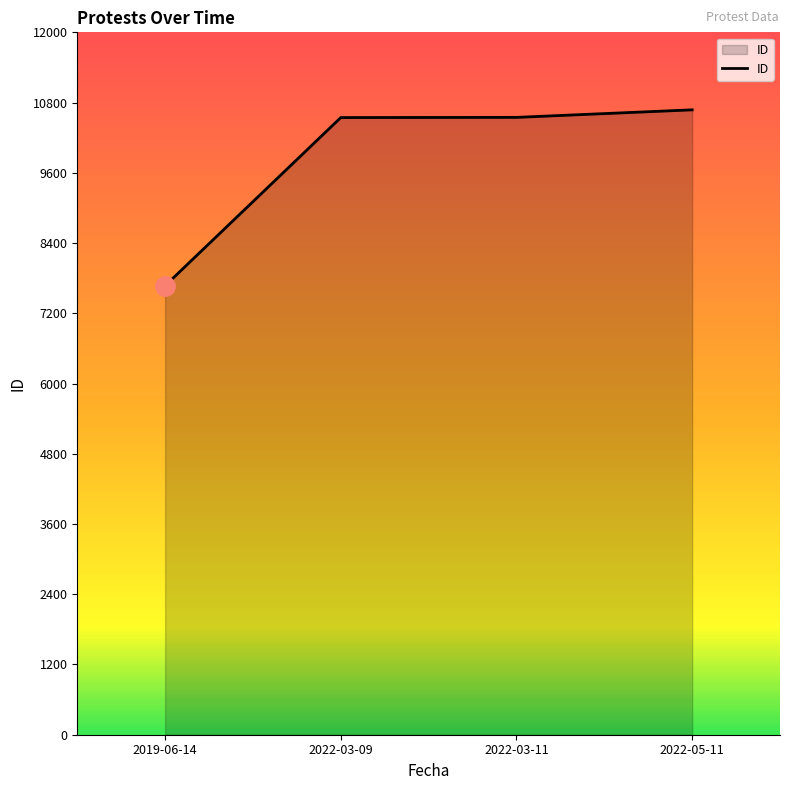

What is the greatest value displayed?

10676